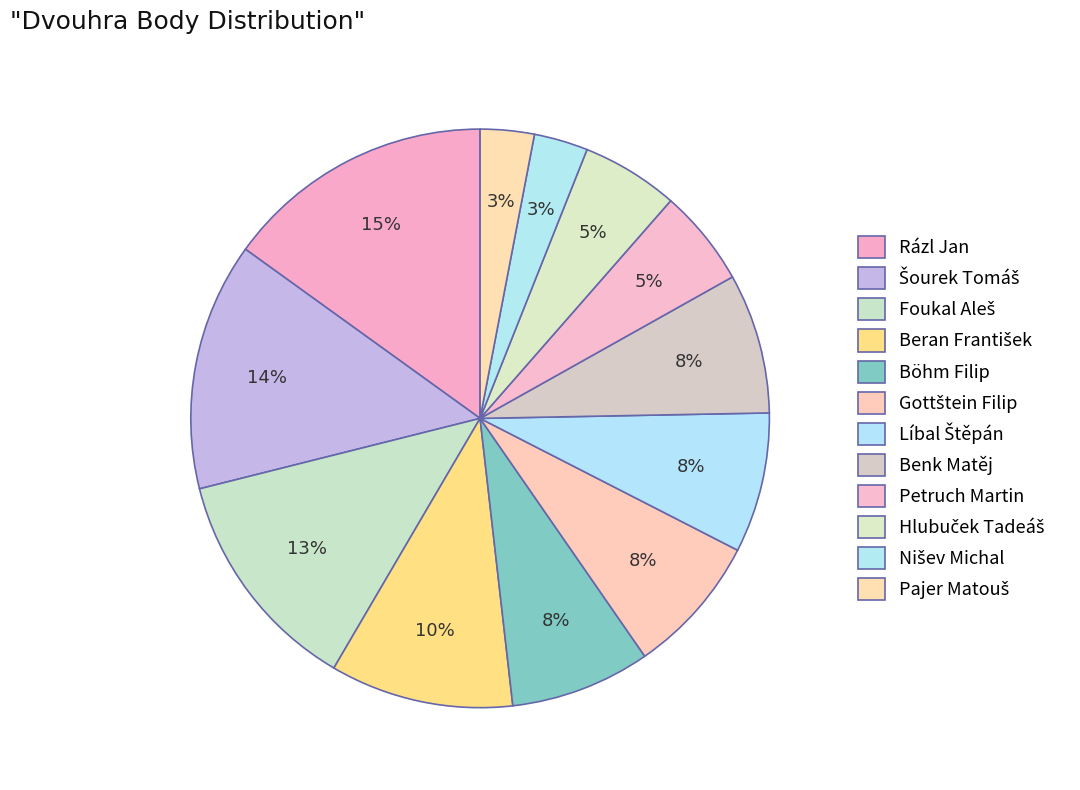

Count the number of slices in the pie.

12